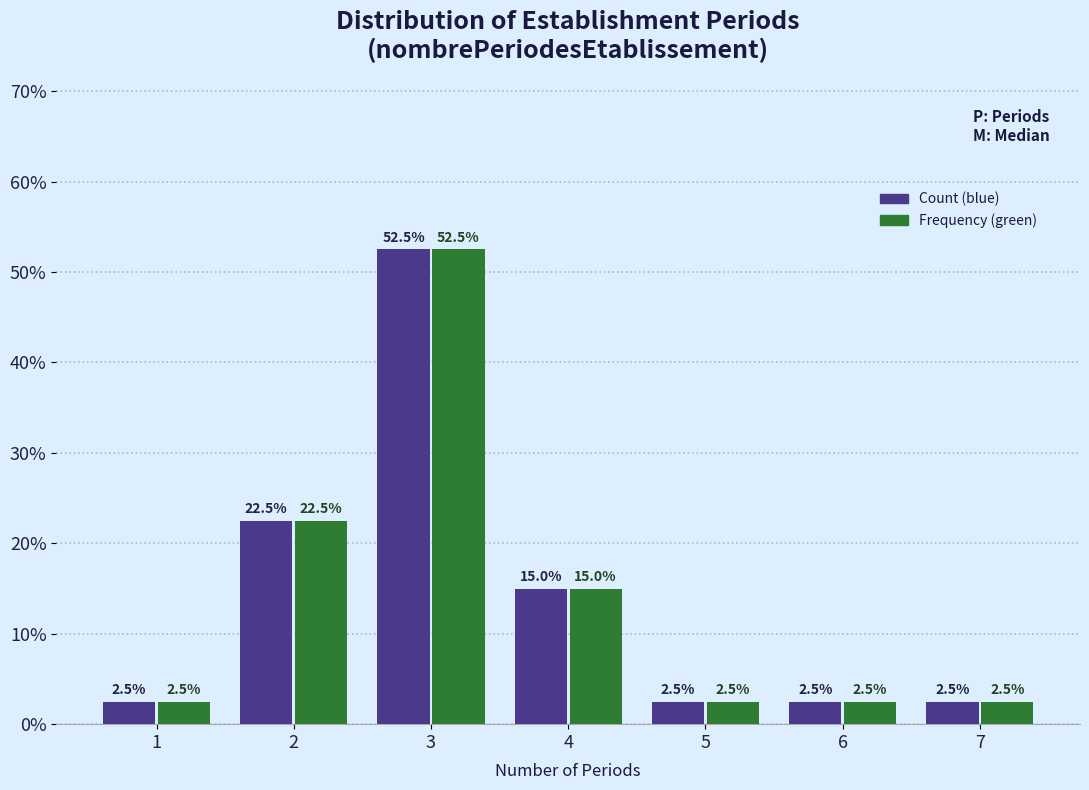

Does the chart contain any negative values?

No